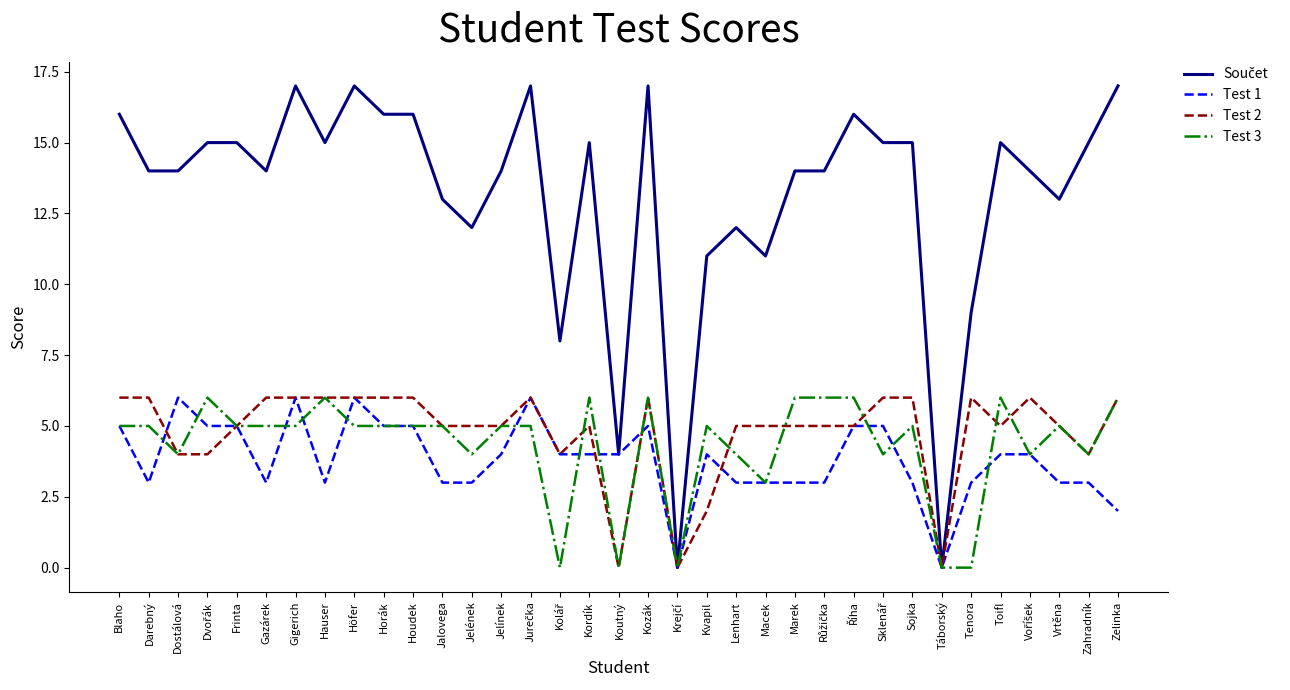

Is it true that Test 3 equals 4 at Zahradník?

True